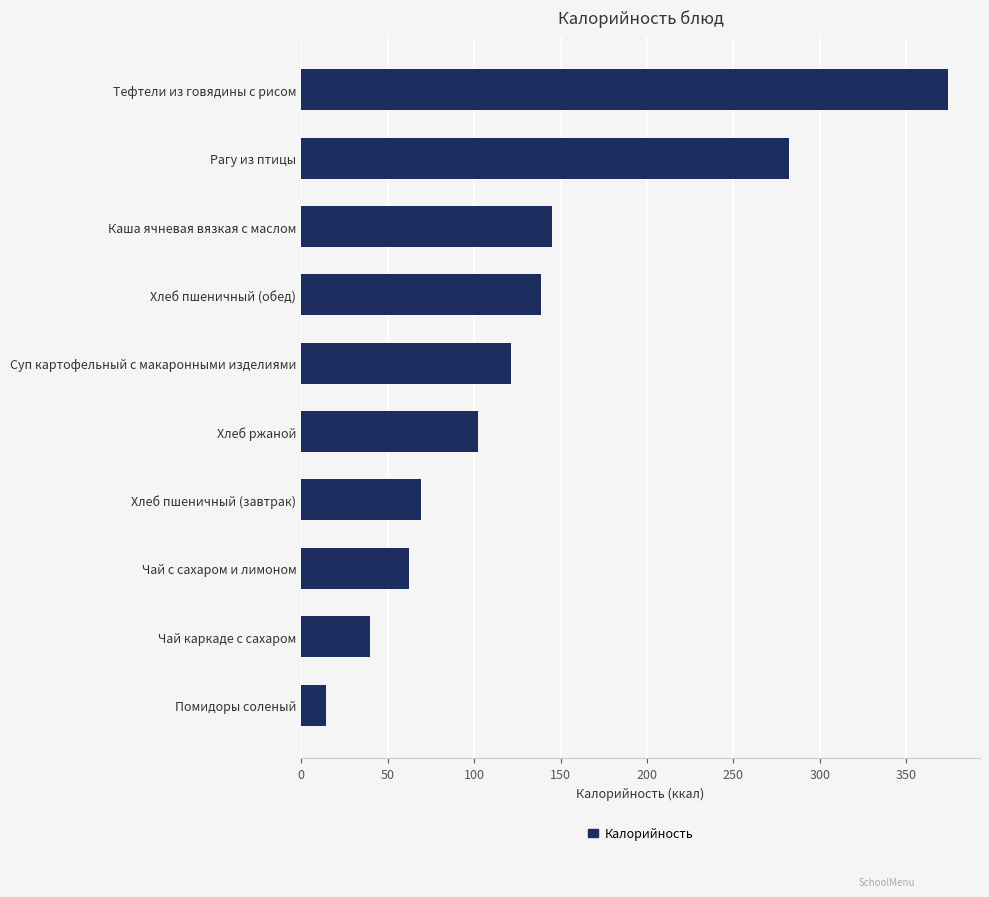

What is the average value?

135.0